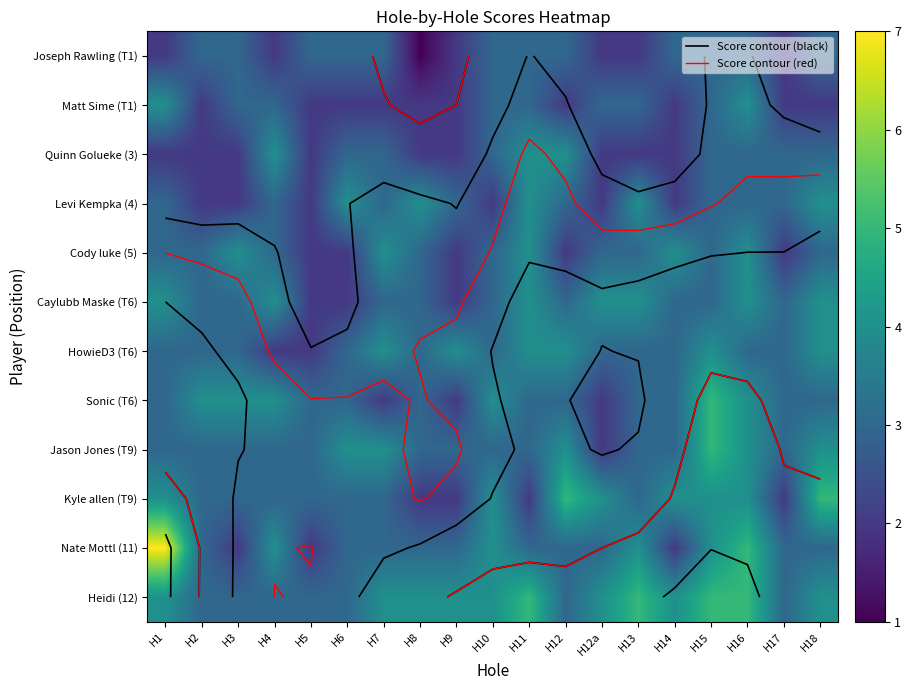

Between H8 and H16, which series saw the biggest shift?

Joseph Rawling (T1)